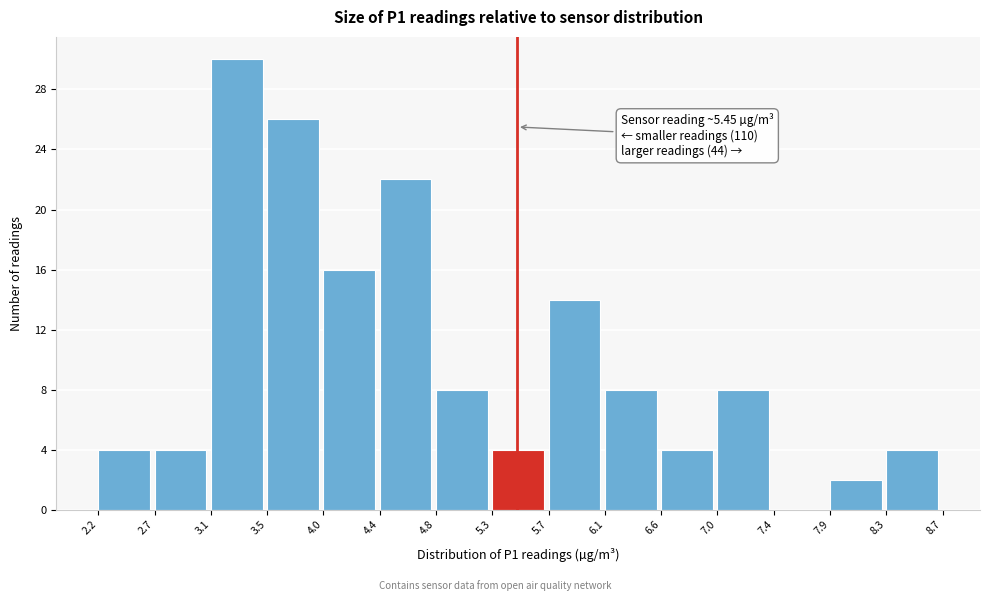

Over which range of the x-axis is the bar tallest?

3.1 to 3.5